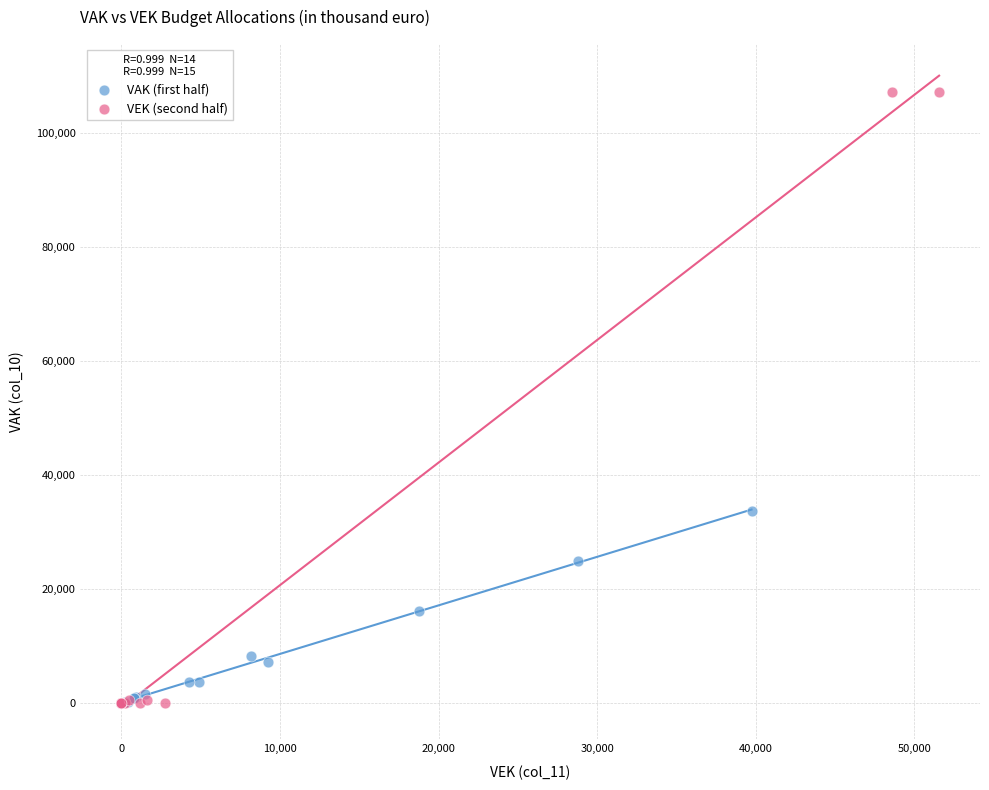

Which series has the largest Y range (max minus min)?

VEK (second half)